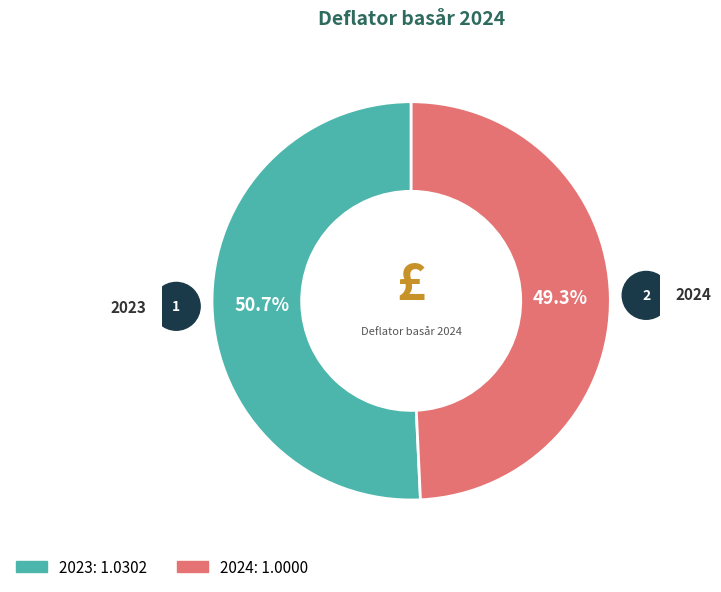

Is 2023 the majority of the pie?

Yes